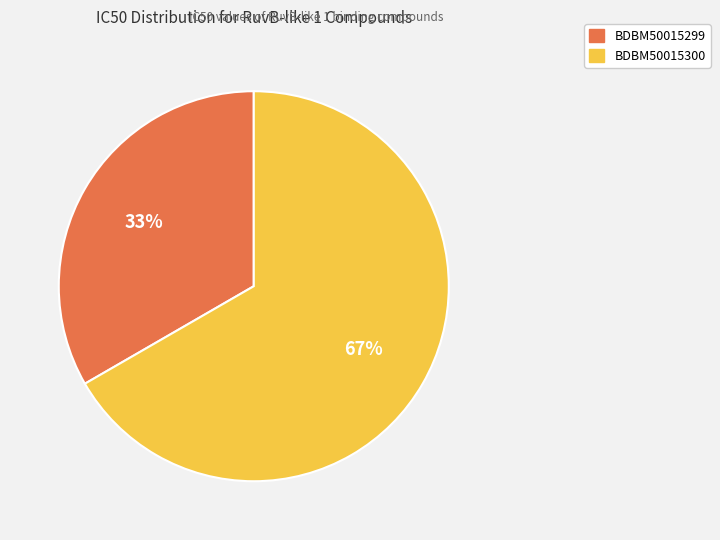

Count the number of slices in the pie.

2